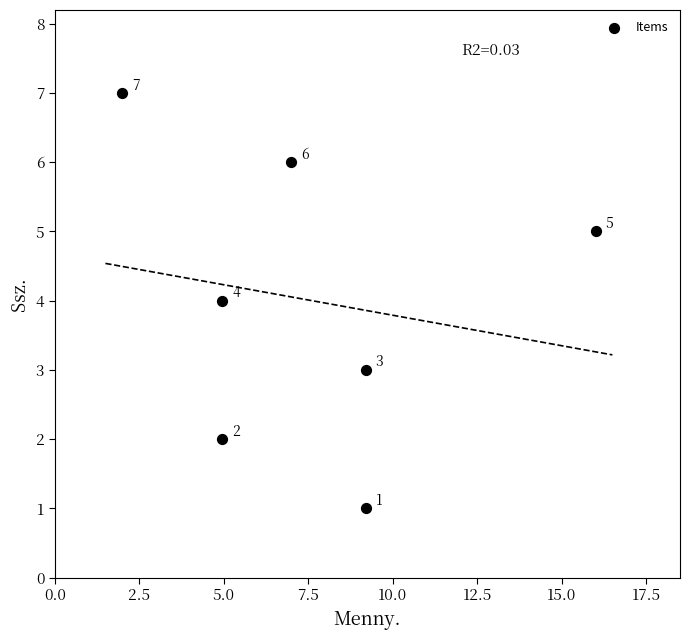

What is the range of Y values (max minus min)?

6